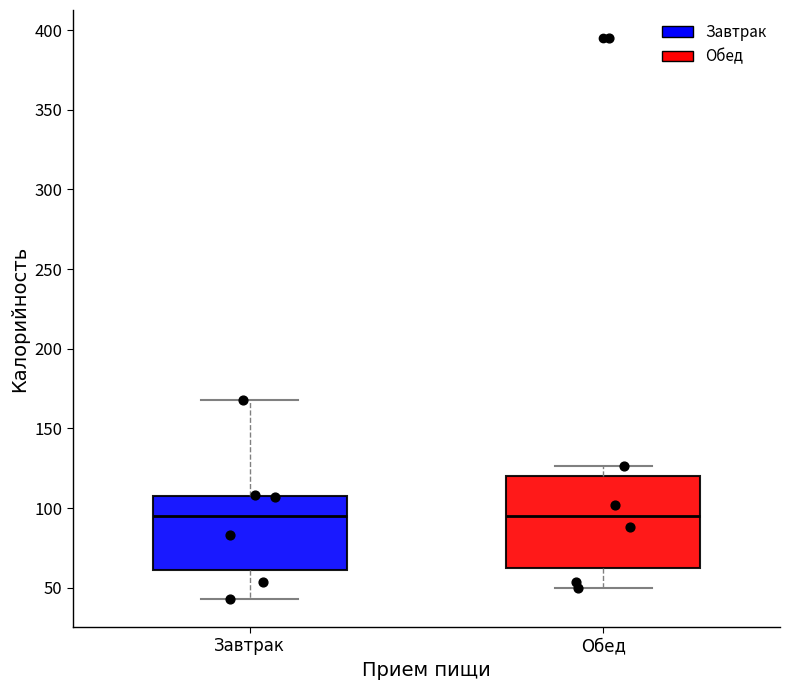

Reading left to right, transcribe this box plot: for each box, give where its median line is, the range the box spans, and where its two whiskers end, as read against the y-axis. The values are not printed on the chart, so give them approximately, as read against the axis.

Завтрак: median 95, box 60 to 110, whiskers 45 to 170
Обед: median 95, box 60 to 120, whiskers 50 to 125